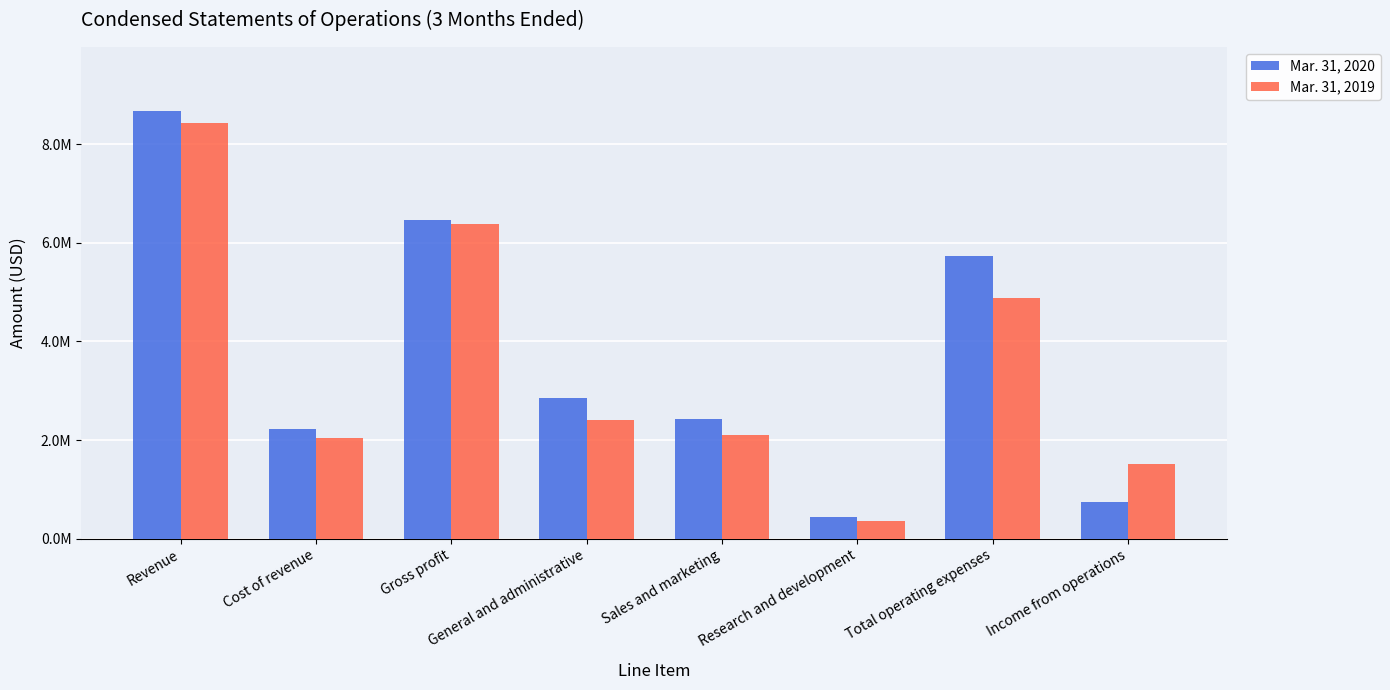

What is the highest value of the Mar. 31, 2020 series?

8677541